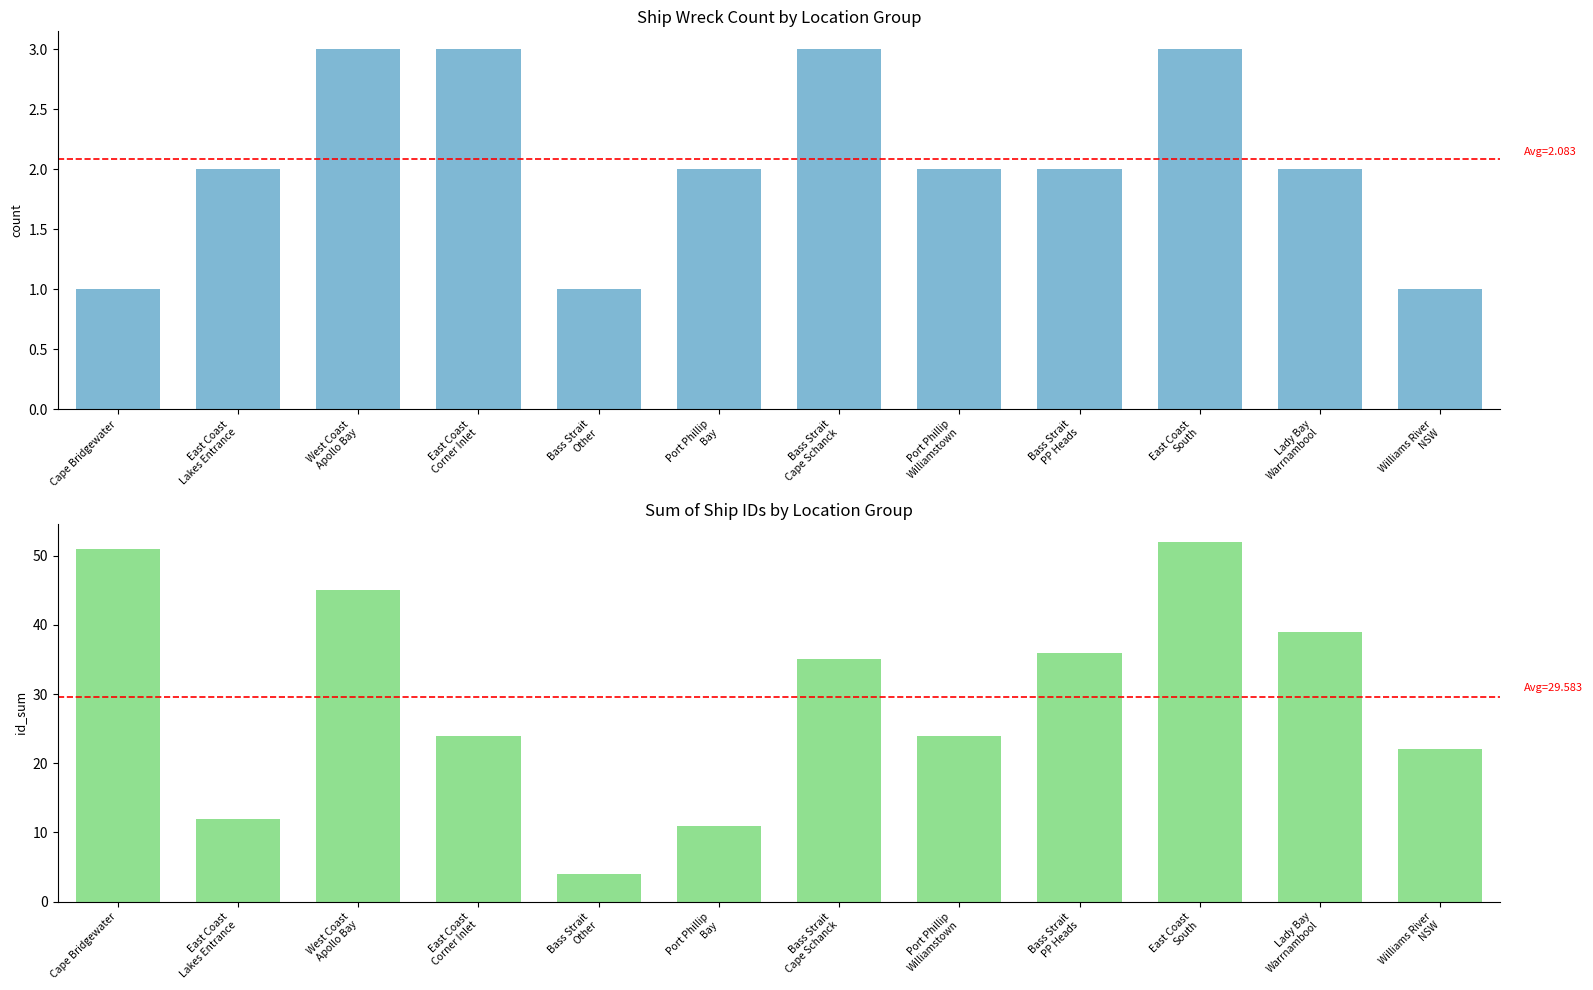

Which series has the widest spread of values?

ID Sum